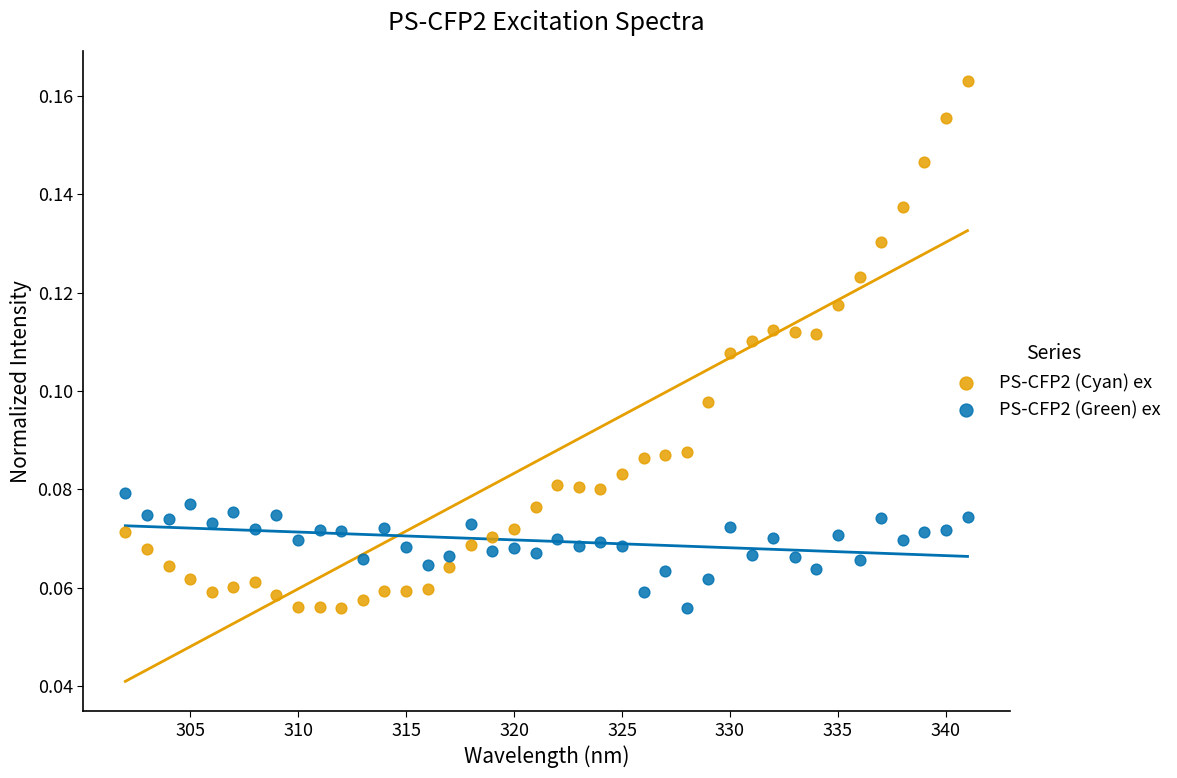

What are all the series names shown in the legend?

PS-CFP2 (Cyan) ex, PS-CFP2 (Green) ex